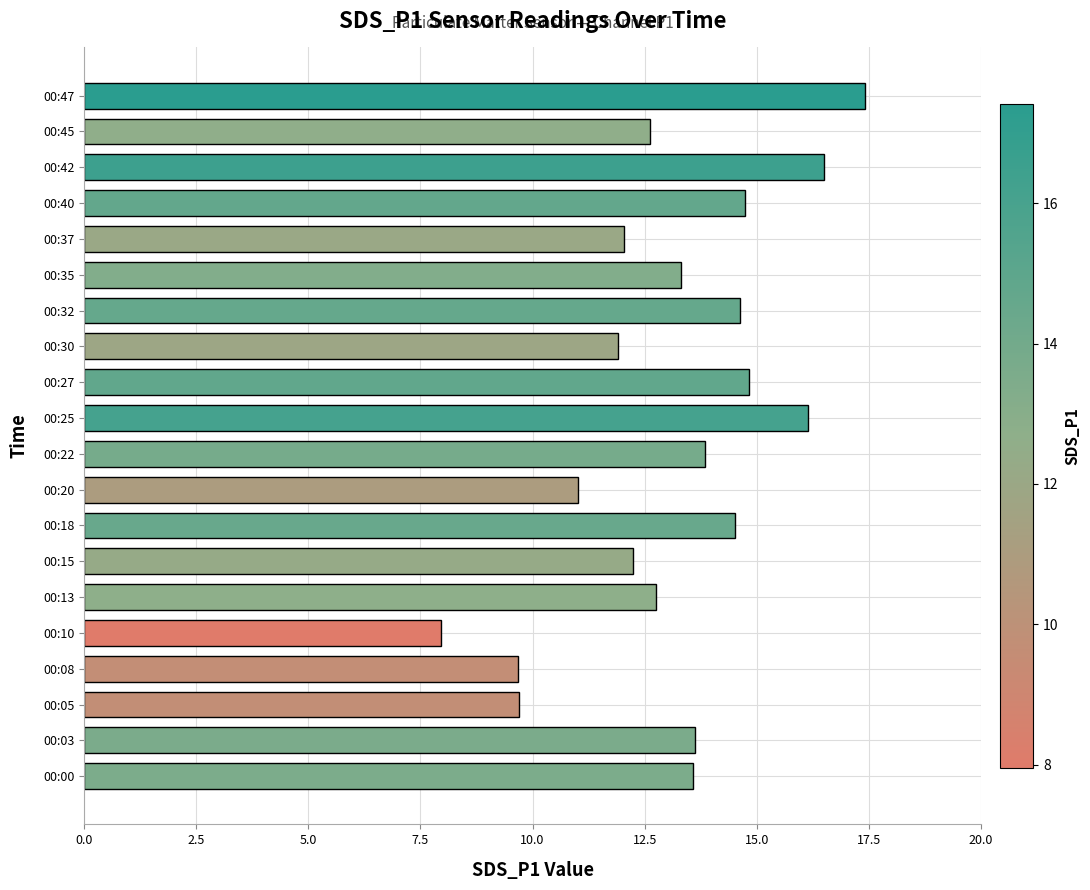

What is the average value?

13.2